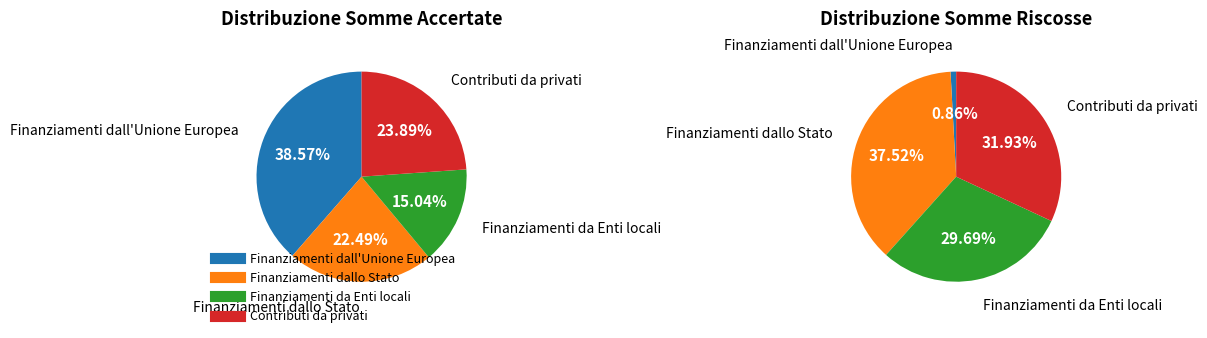

What is the change in value from Finanziamenti da Enti locali to Contributi da privati?

+20320.8